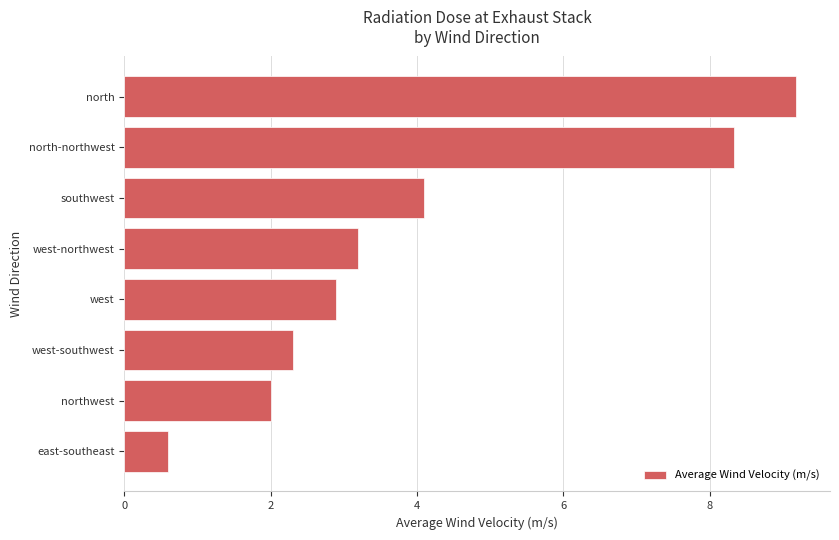

What is the difference between the maximum and minimum values?

8.6